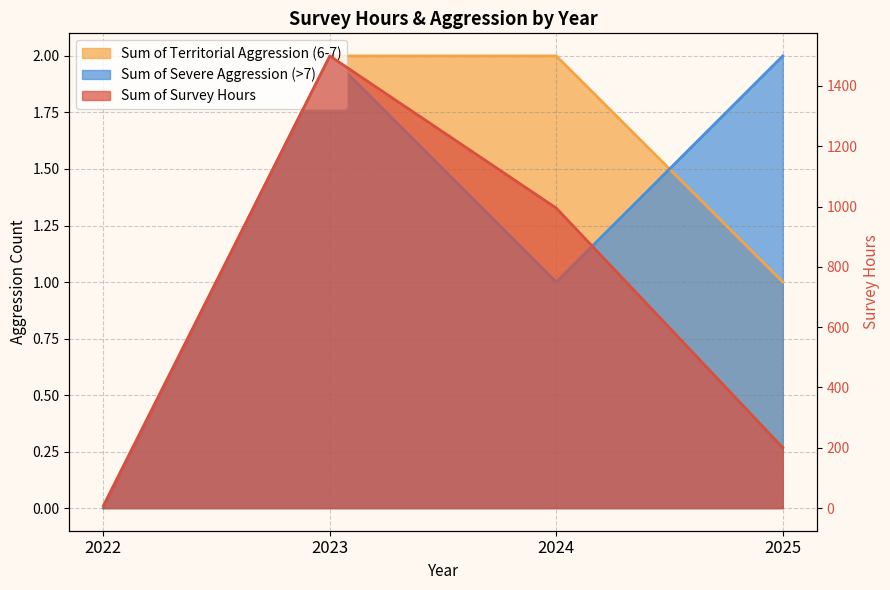

True or false: Sum of Territorial Aggression (6-7) has more than 1 points higher than both neighbors.

False